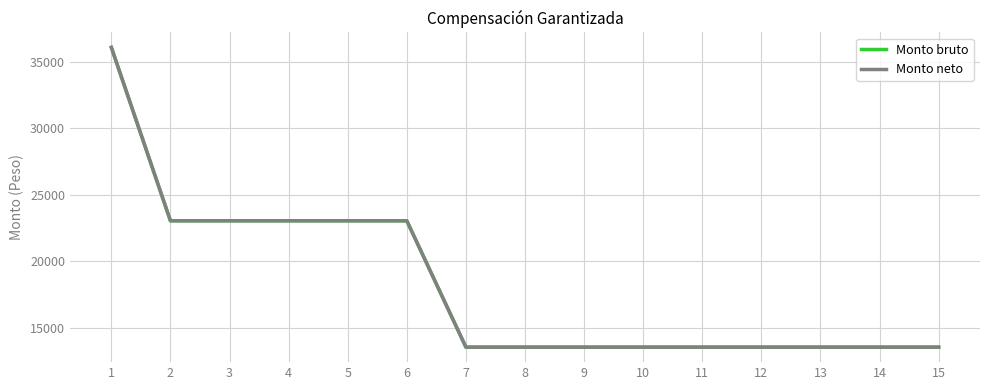

Is this an area chart (filled region under the line)?

No